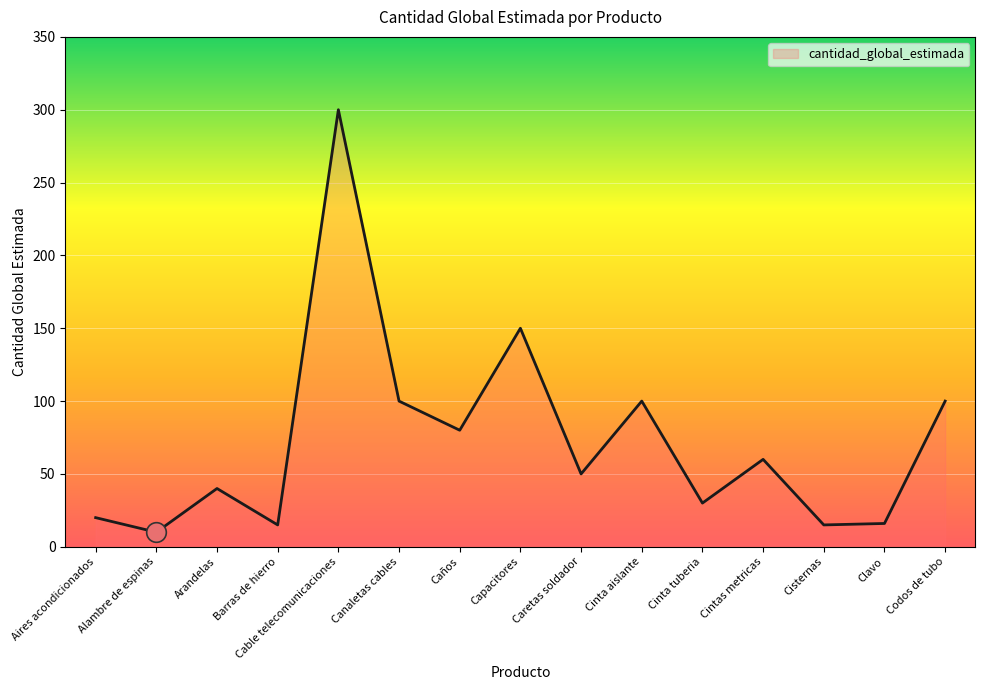

Between Cable telecomunicaciones and Codos de tubo, which is larger?

Cable telecomunicaciones